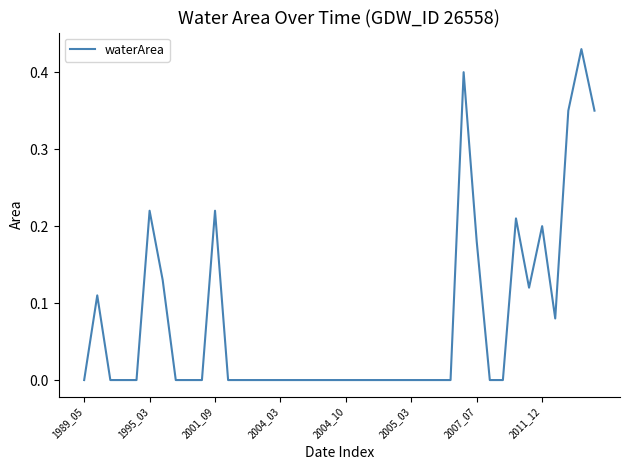

Does the chart display data point markers on the line(s)?

No